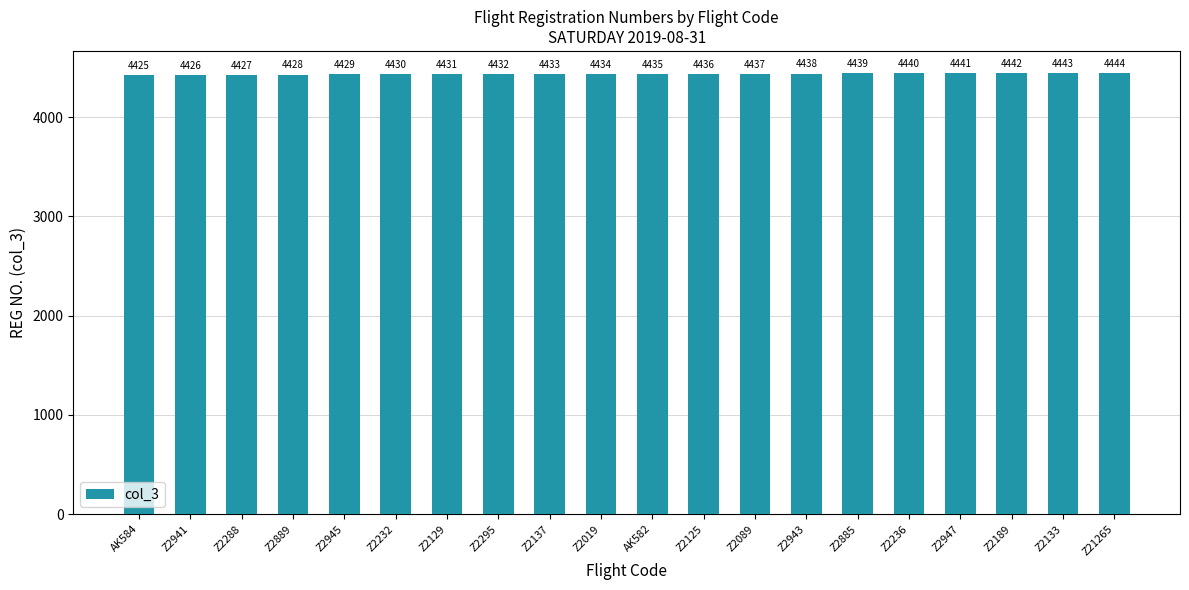

How many bars are there in total?

20